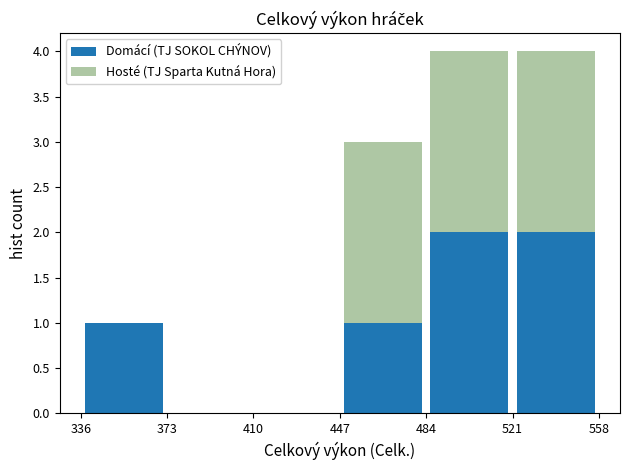

Reading left to right, list every stacked bar in this chart as the range it spans on the x-axis followed by its total height. The values are not printed on the chart, so give them approximately, as read against the axis.

336 to 373: 1
373 to 410: 0
410 to 447: 0
447 to 484: 3
484 to 521: 4
521 to 558: 4